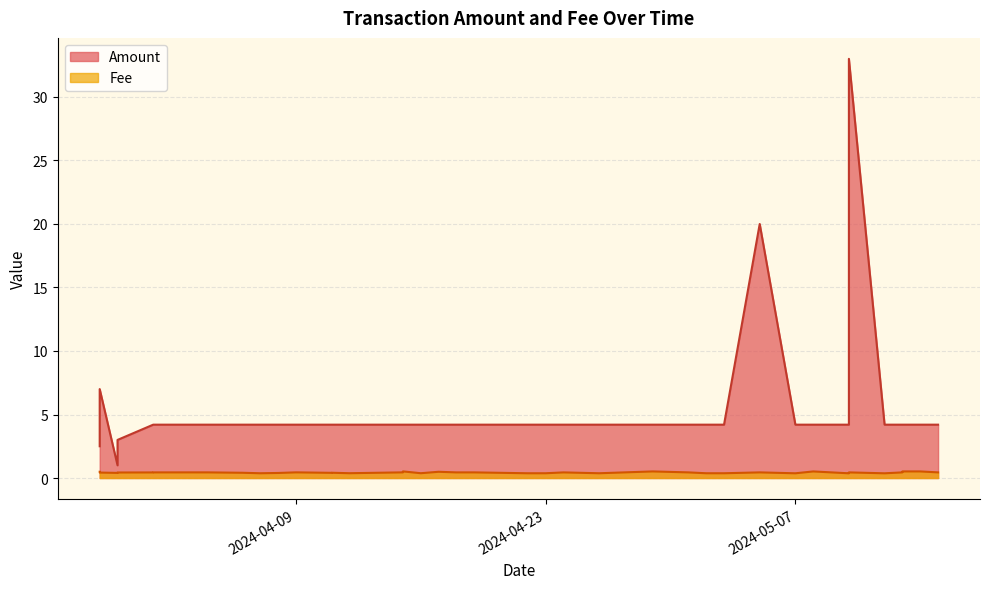

What is the difference between the highest and lowest values at 2024-03-30?

2.6